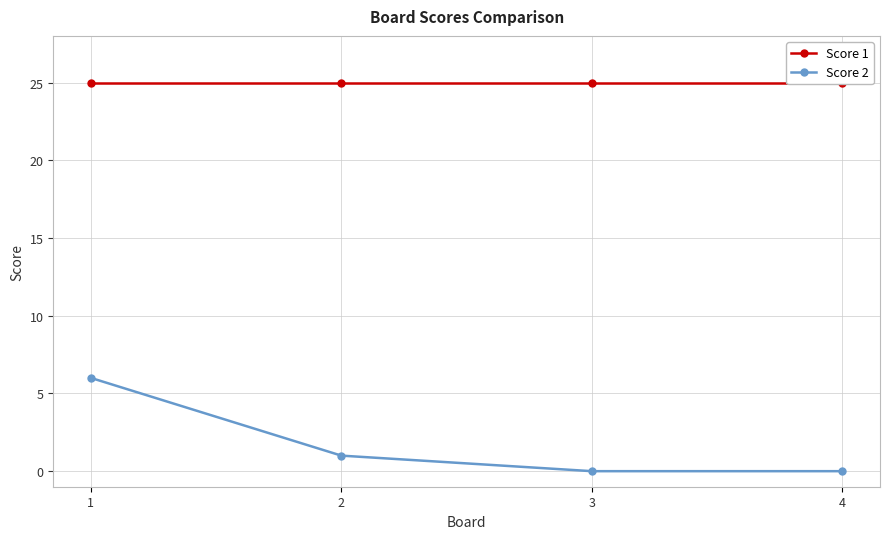

What is the average value of the Score 1 series?

25